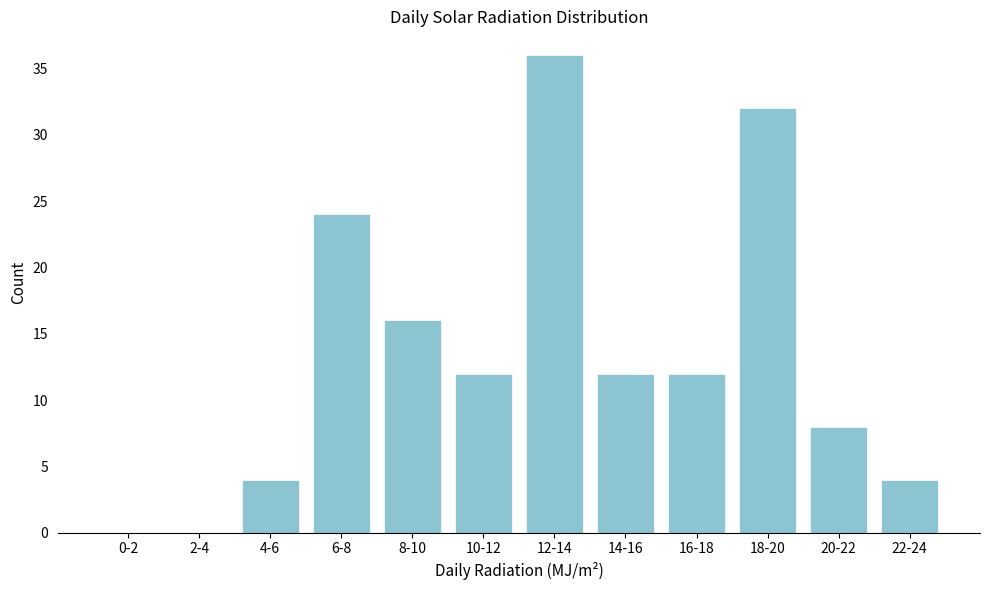

Reading right to left, transcribe all the data shown in this chart.

22-24=4	20-22=8	18-20=32	16-18=12	14-16=12	12-14=36	10-12=12	8-10=16	6-8=24	4-6=4	2-4=0	0-2=0